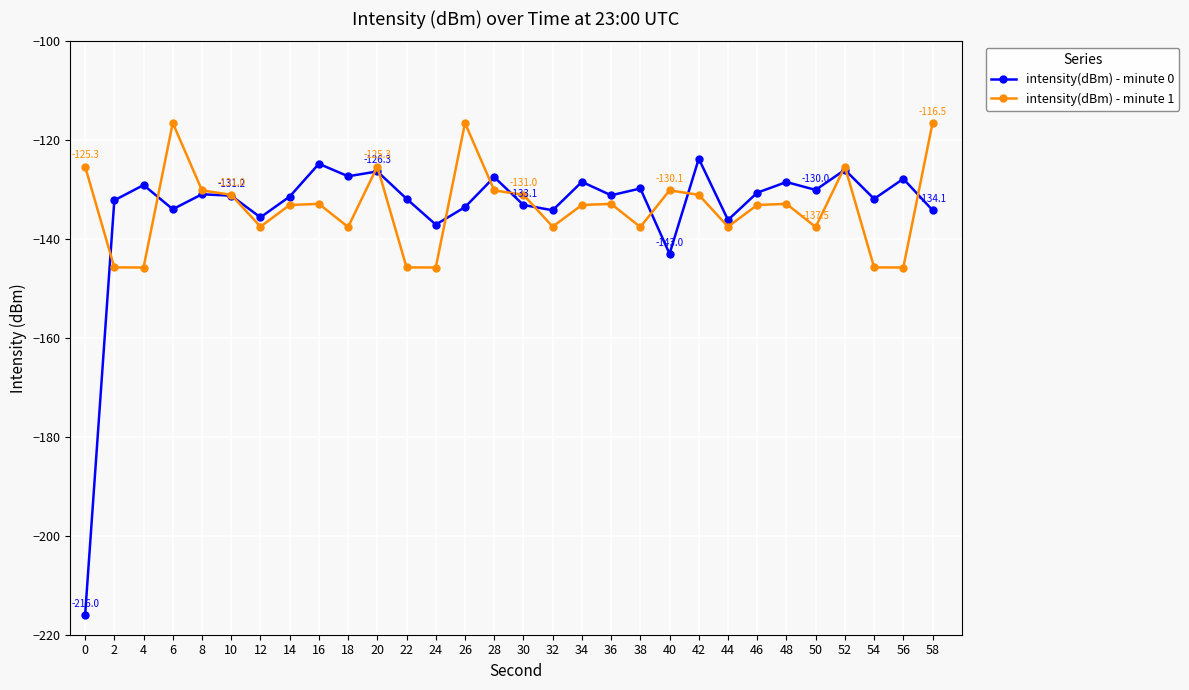

After their last crossing, which series has the higher values: intensity(dBm) - minute 1 or intensity(dBm) - minute 0?

intensity(dBm) - minute 1